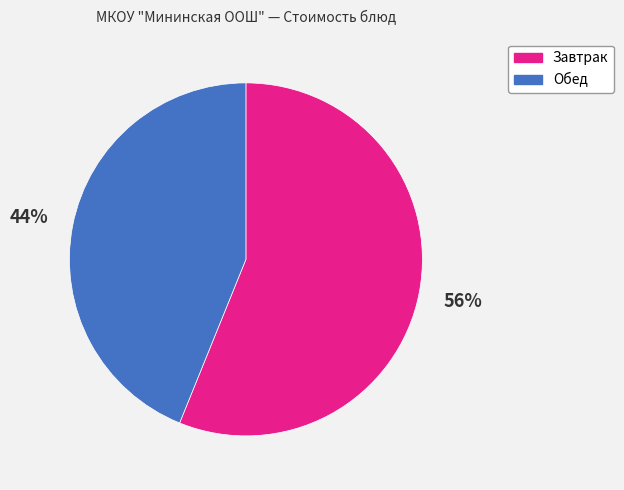

Does any single category account for the majority?

Yes